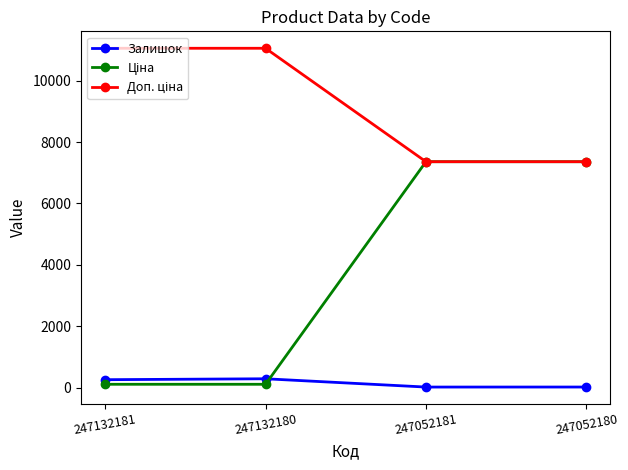

What is the value of the Залишок point at the 2nd from the left?

290.0